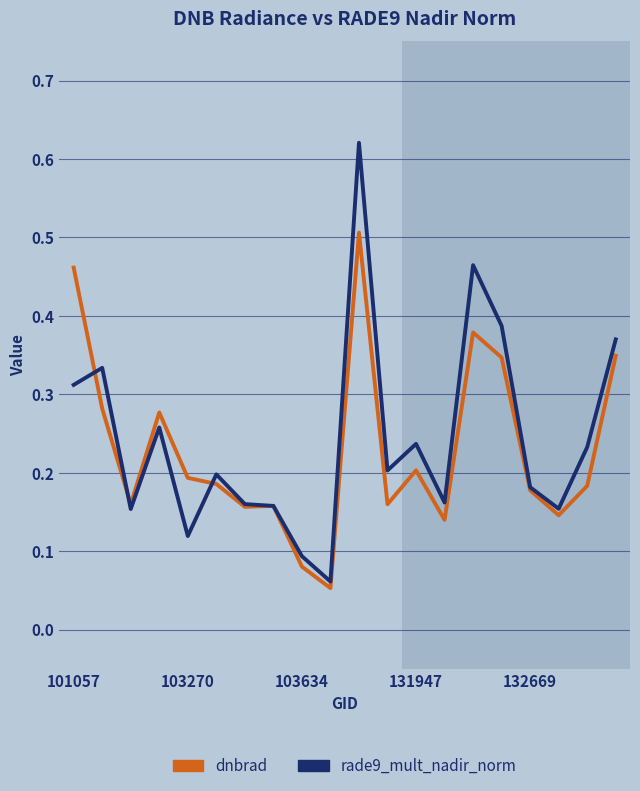

Which series has the largest total across all categories?

rade9_mult_nadir_norm